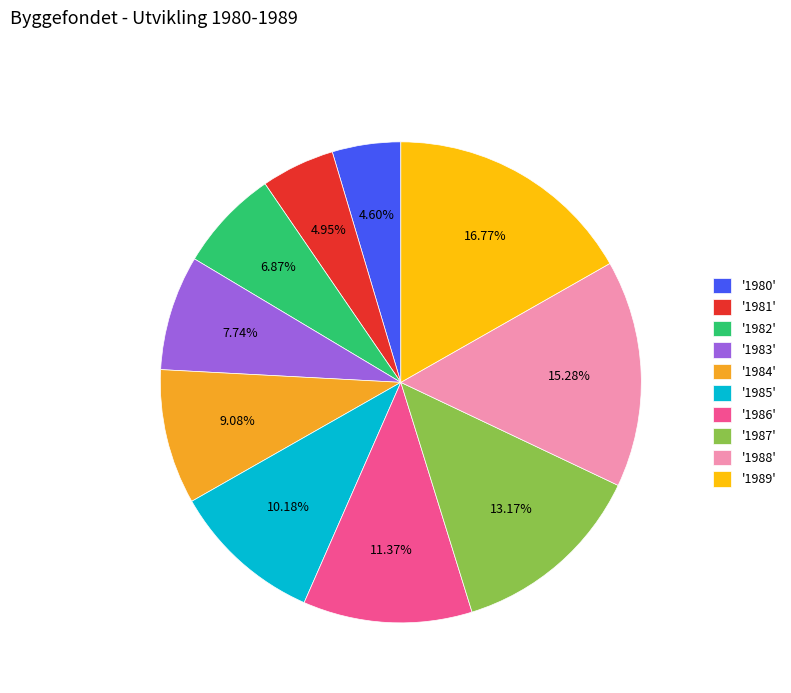

Does any single category account for the majority?

No